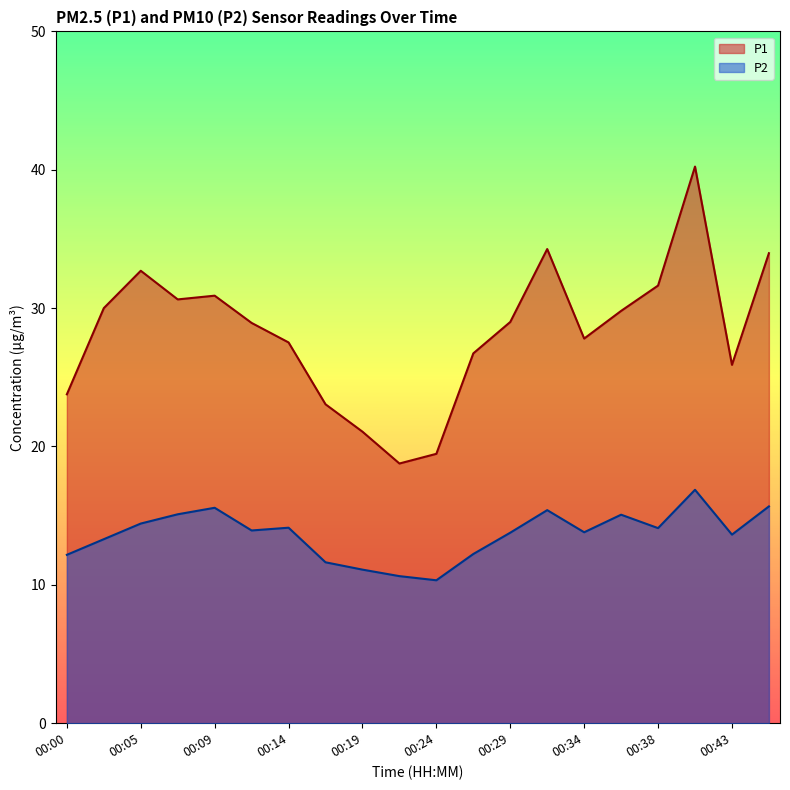

What is the difference between the P1 values at 00:05 and 00:07?

2.1